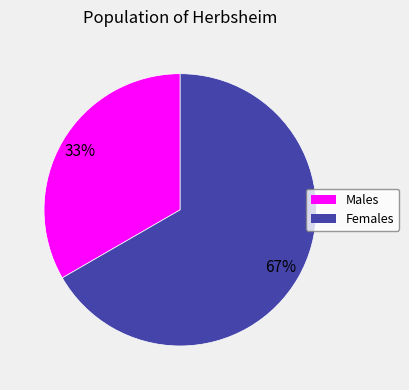

What is the ratio of the value at Males to the value at Females?

0.5